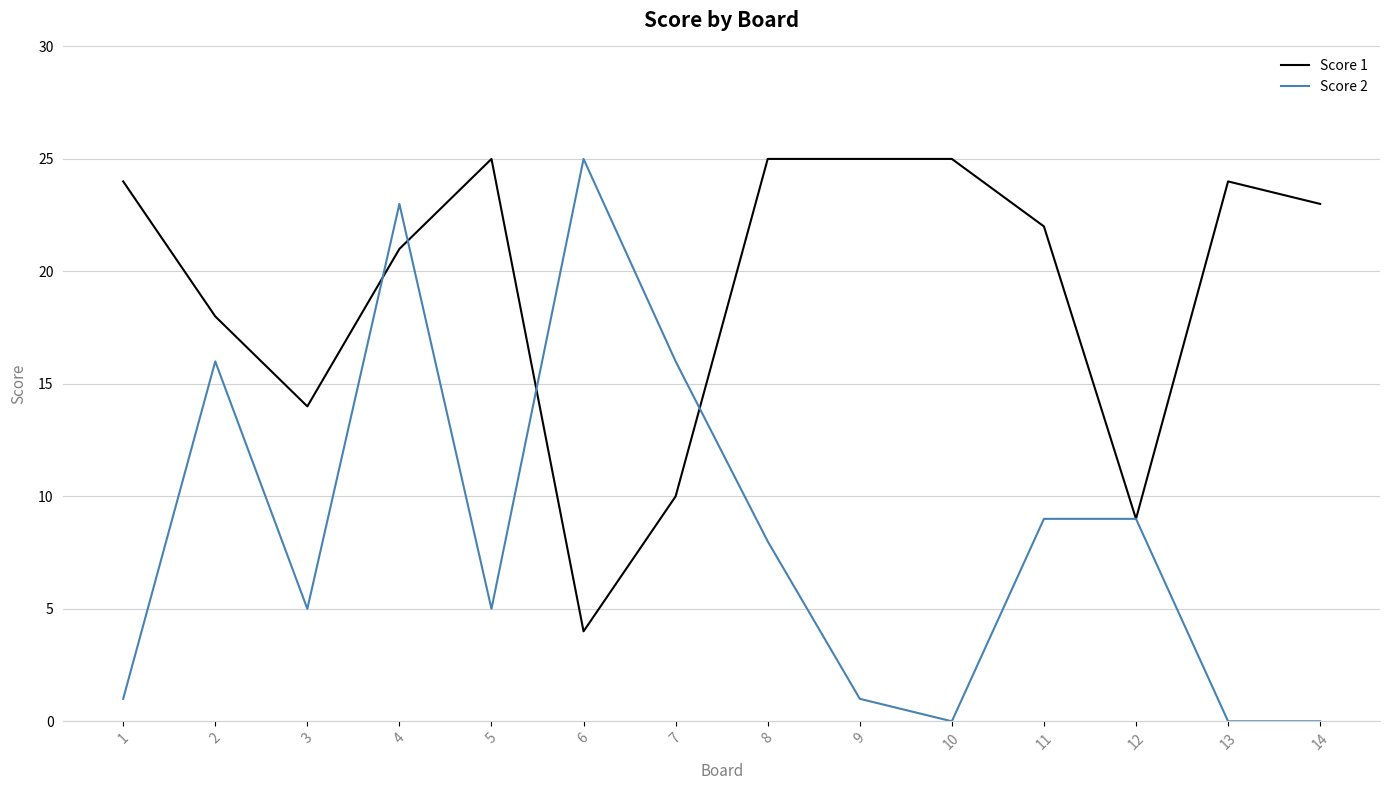

Is the value of Score 2 at 4 greater than the value of Score 1 at 8?

No